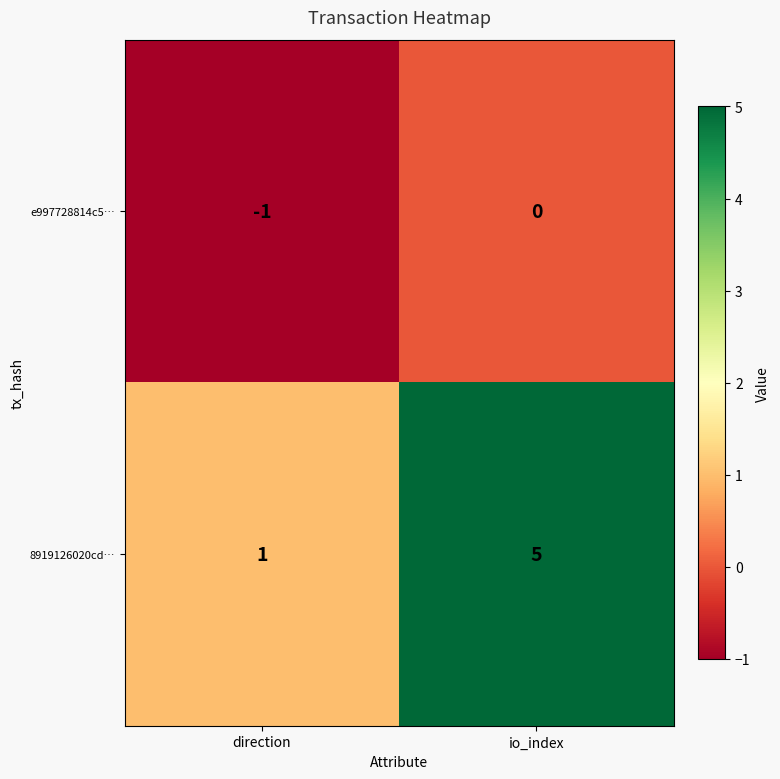

Reading right to left, what are all the values shown in this chart?

e997728814c5…: 0	-1
8919126020cd…: 5	1